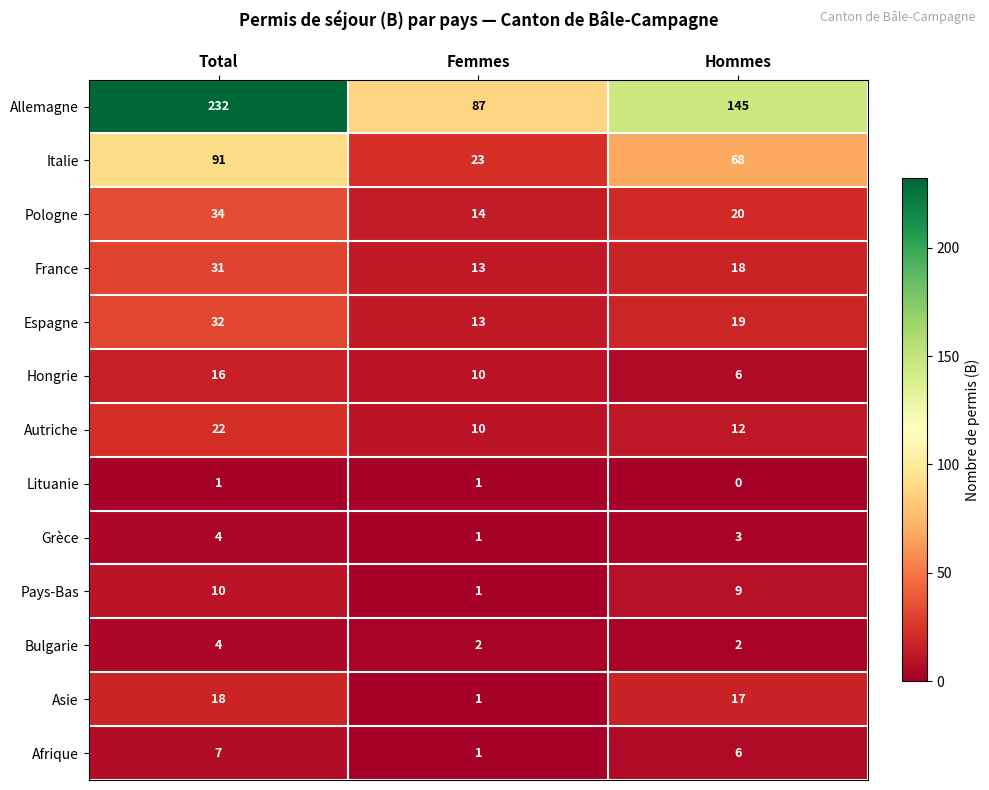

What is the minimum value for Autriche?

10